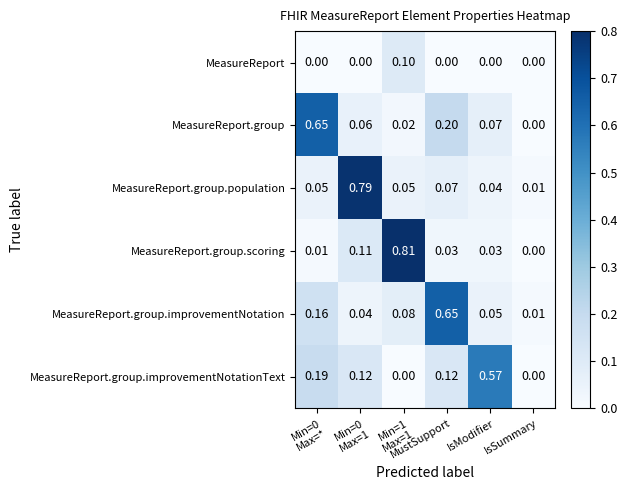

Which series has the widest spread of values?

MeasureReport.group.scoring